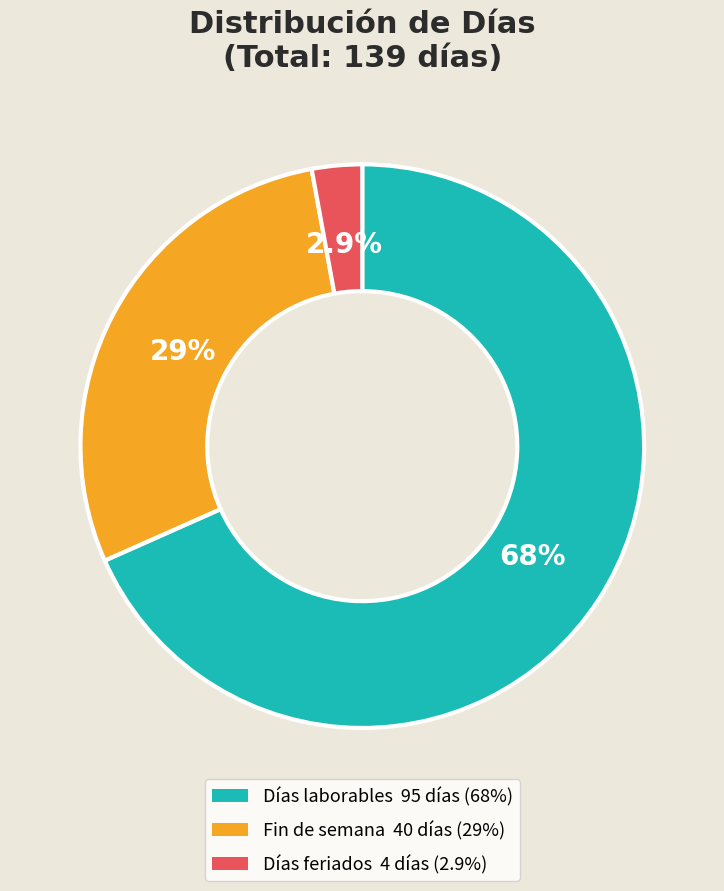

What is the smallest slice in the pie chart?

Días feriados